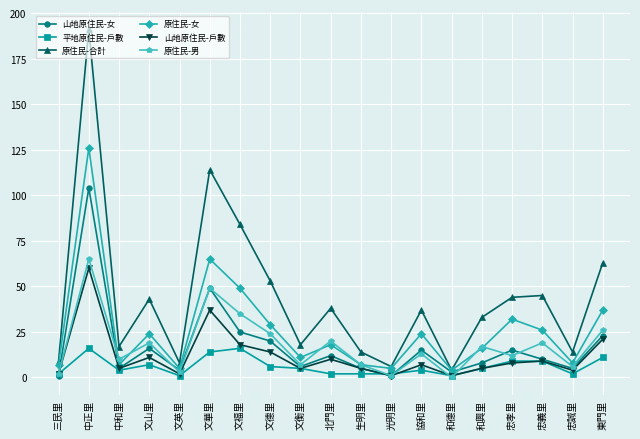

What is the difference between the highest and lowest values at 文英里?

7